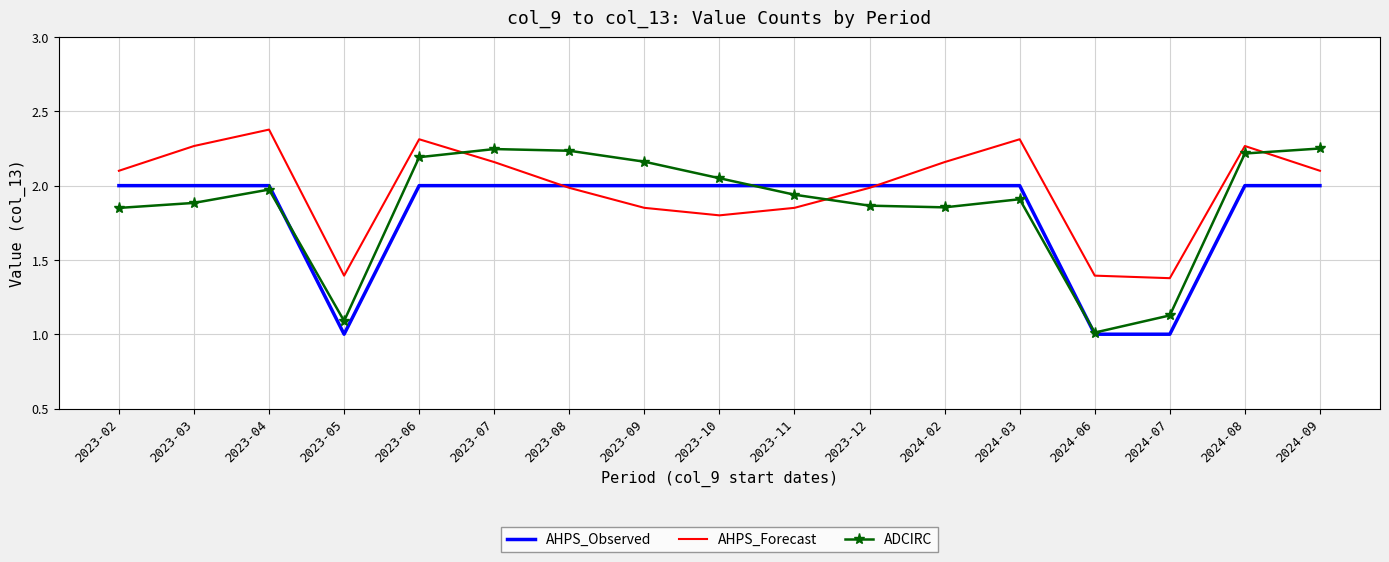

List the series in order of their peak value, lowest first.

AHPS_Observed, ADCIRC, AHPS_Forecast